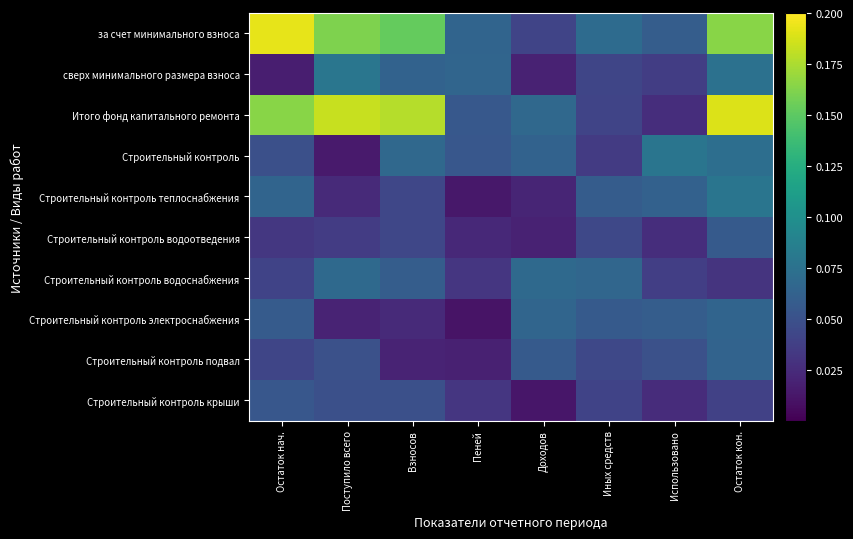

Which series has the largest total across all categories?

за счет минимального взноса